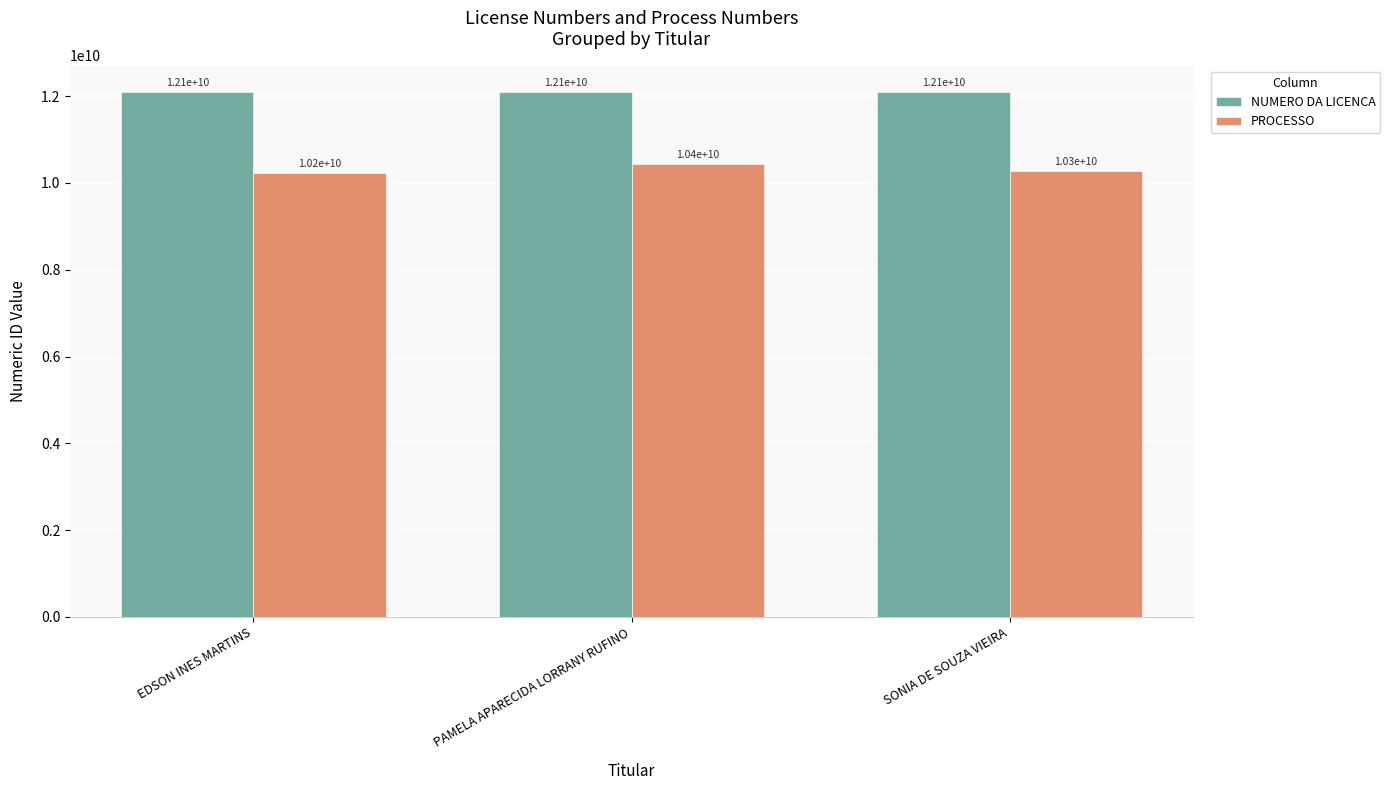

Reading right to left, transcribe all the data shown in this chart.

NUMERO DA LICENCA: 12100026119	12100025681	12100024499
PROCESSO: 10272282054	10428652023	10223512033